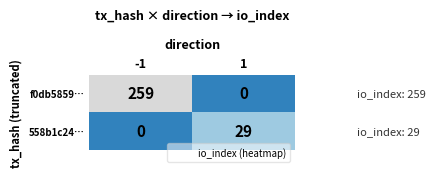

What is the approximate value of 558b1c24… at 1?

29